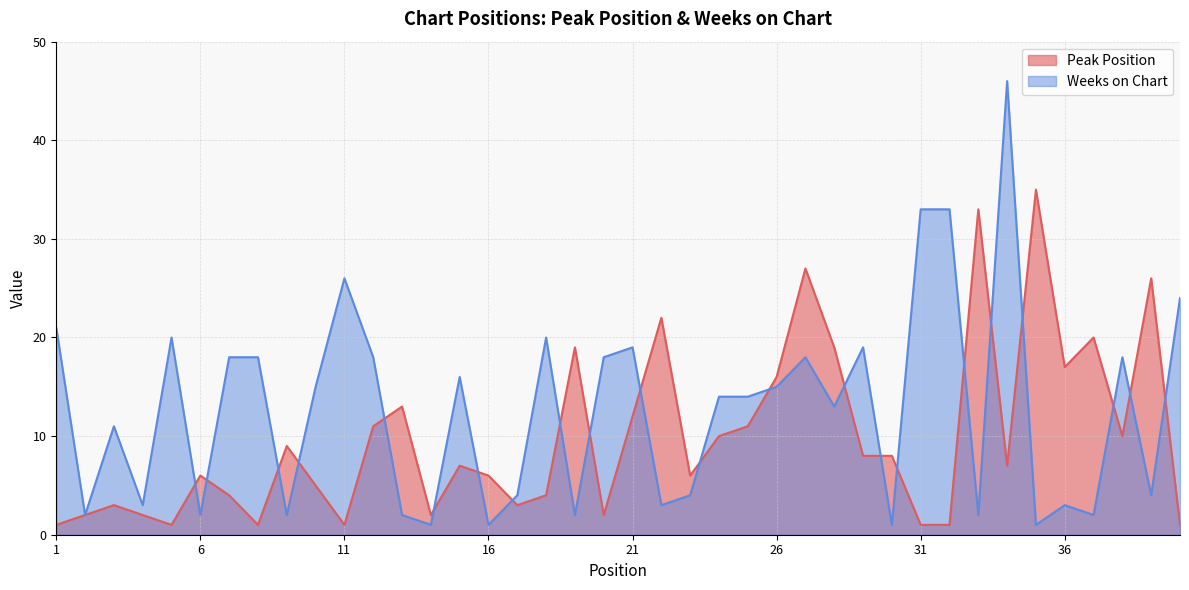

How many intersections are there between Weeks on Chart and Peak Position?

22